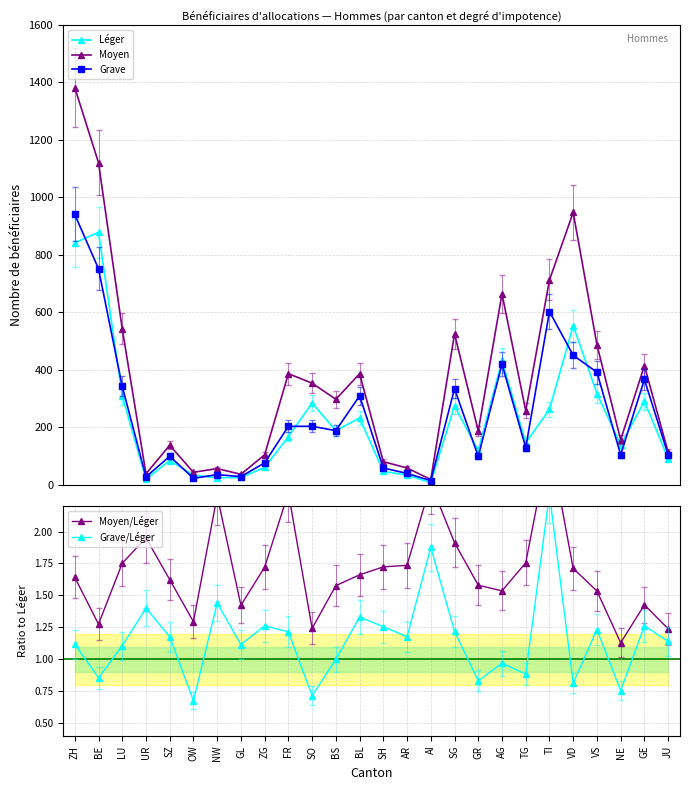

What are all the series names shown in the legend?

Léger, Moyen, Grave, Moyen/Léger, Grave/Léger